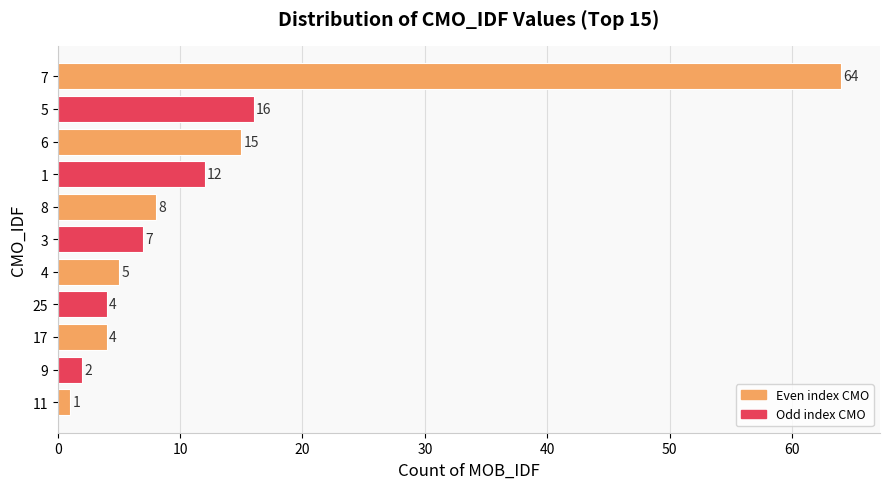

How many bars are there in total?

11